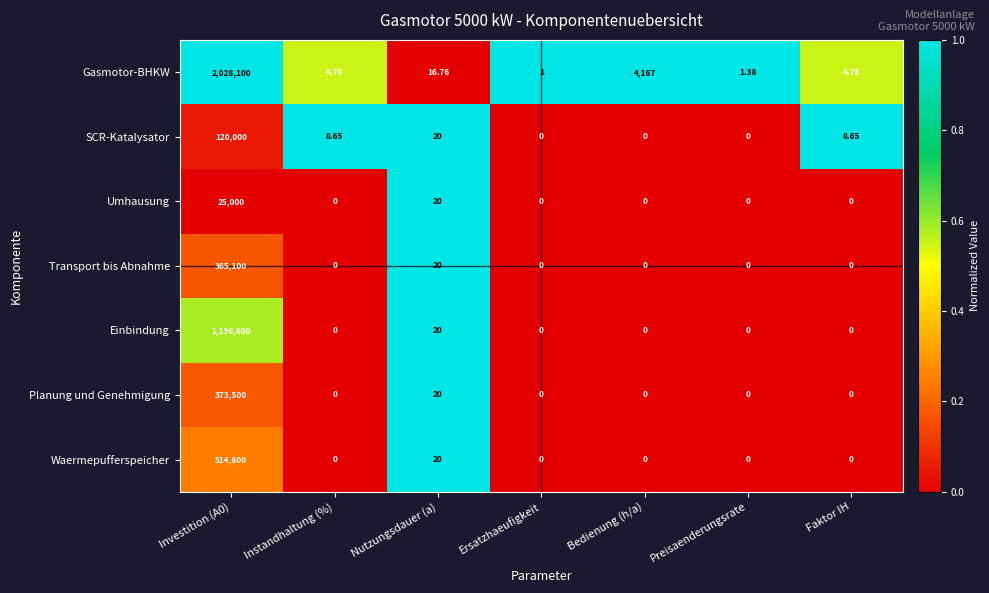

Between Instandhaltung (%) and Preisaenderungsrate, which series saw the biggest shift?

SCR-Katalysator